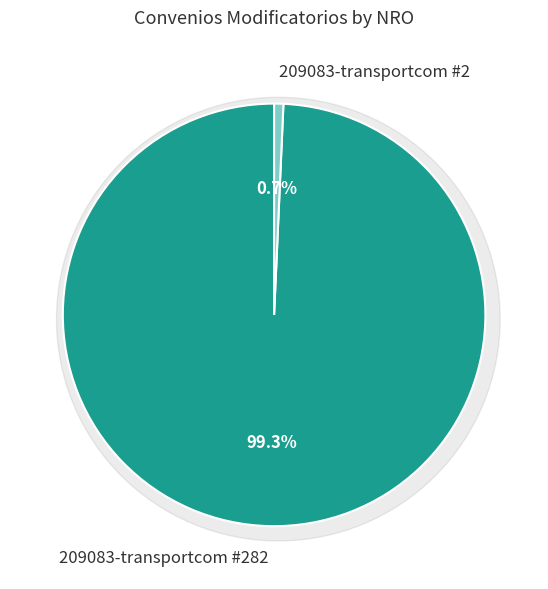

Between 209083-transportcom #282 and 209083-transportcom #2, which is larger?

209083-transportcom #282